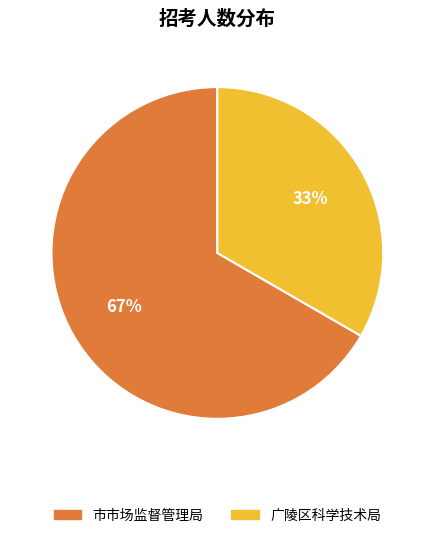

Does any single category account for the majority?

Yes